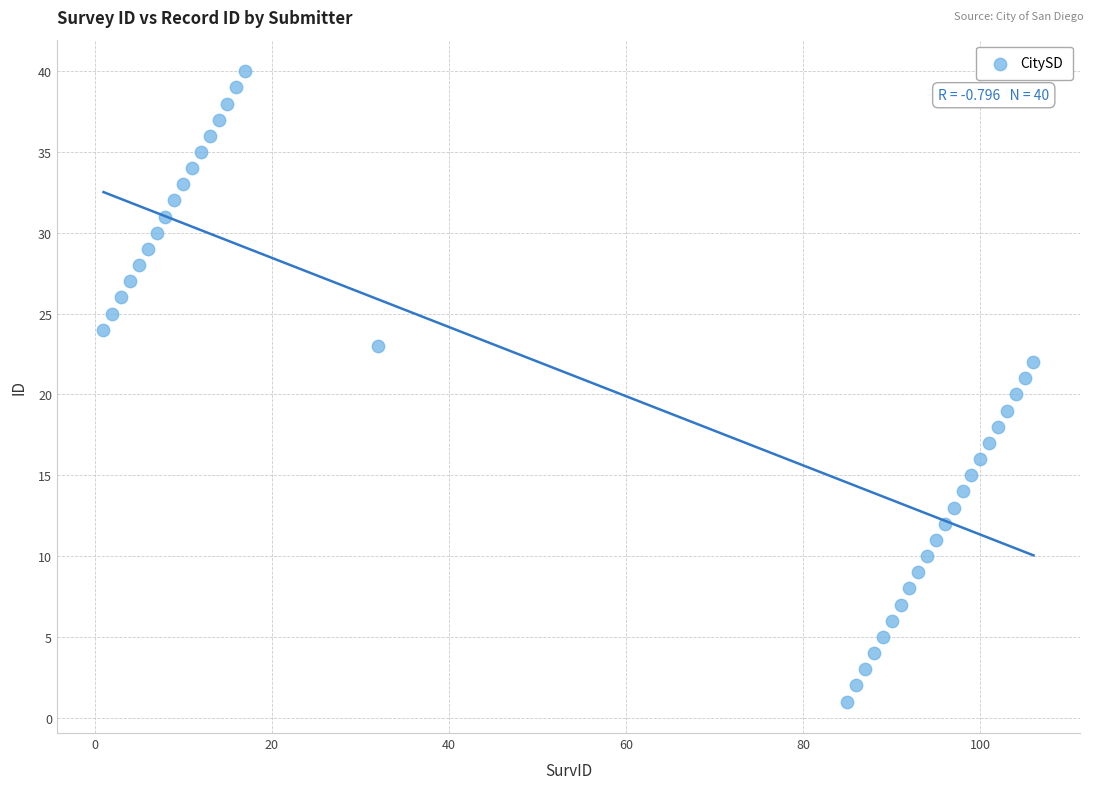

What is the range of Y values (max minus min)?

39